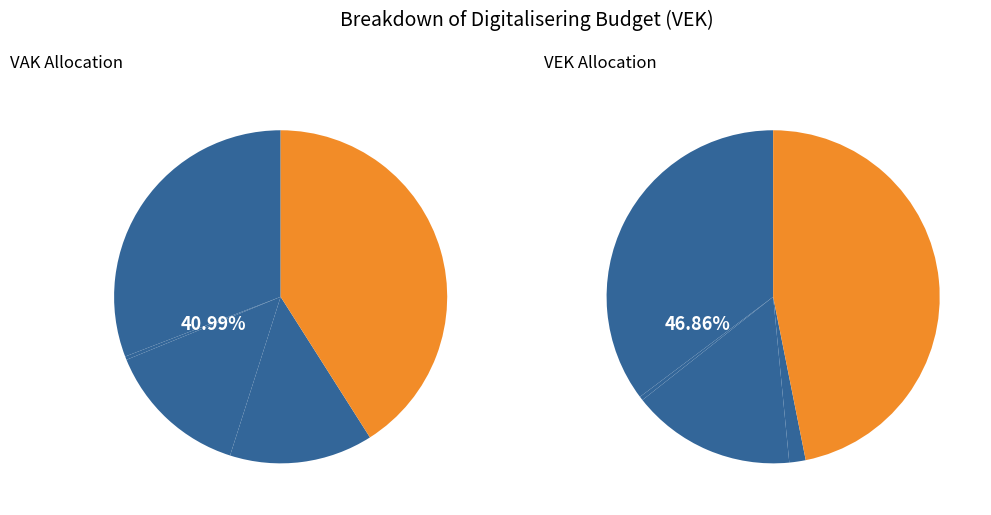

Count the number of slices in the pie.

5